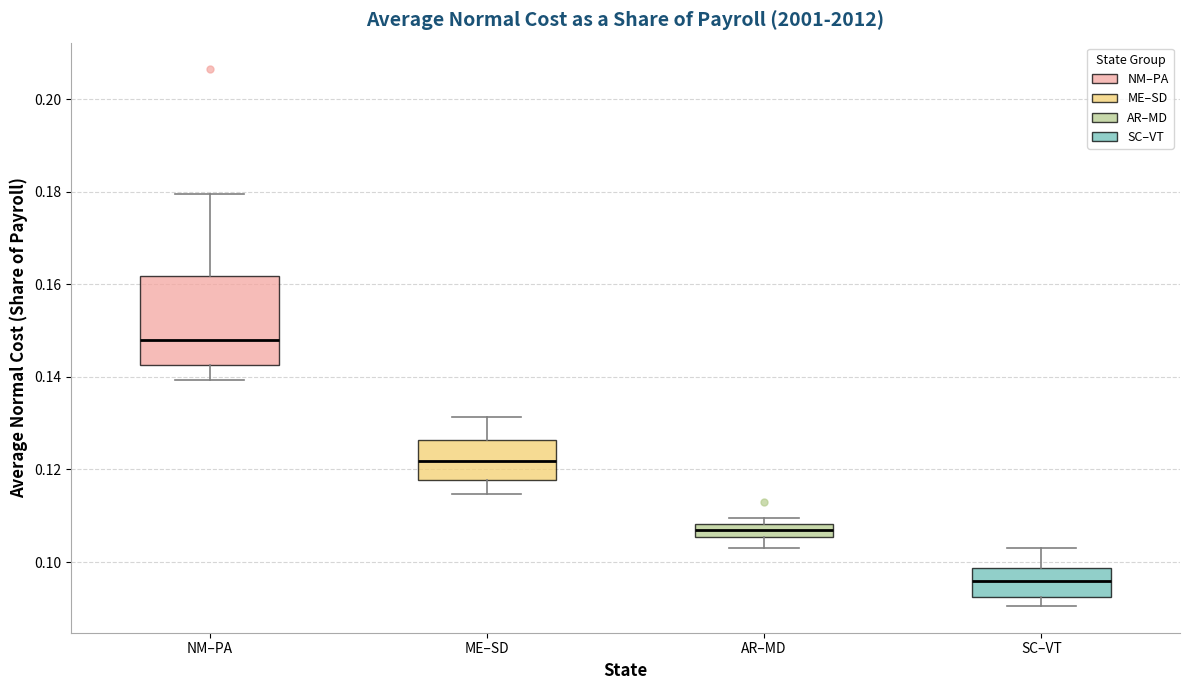

Comparing the boxes themselves (not the whiskers), which one is the tallest?

NM–PA